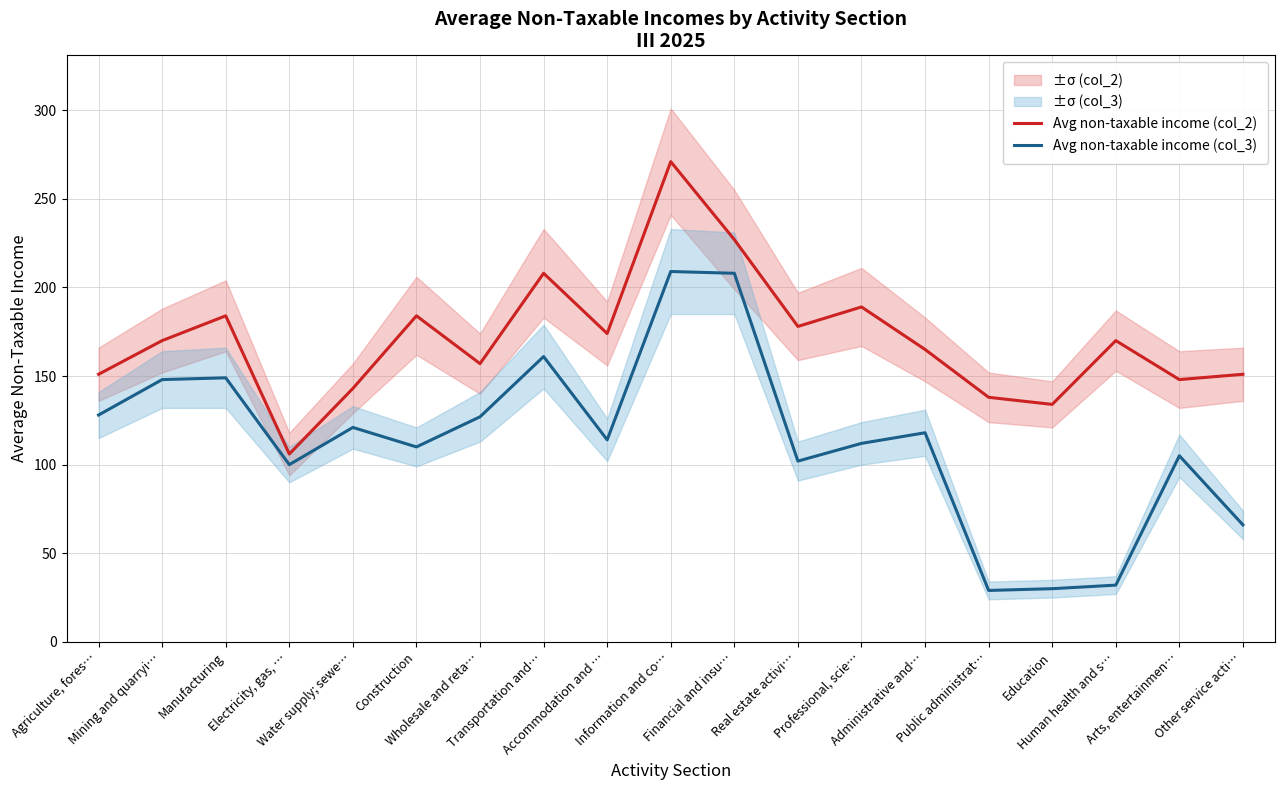

Reading right to left, list all the values displayed in this chart.

Avg non-taxable income (col_2): 151	148	170	134	138	165	189	178	227	271	174	208	157	184	143	106	184	170	151
Avg non-taxable income (col_3): 66	105	32	30	29	118	112	102	208	209	114	161	127	110	121	100	149	148	128